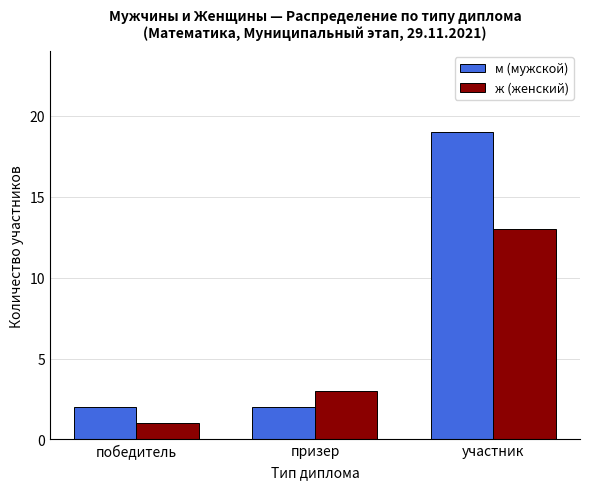

What are all the series names shown in the legend?

м (мужской), ж (женский)